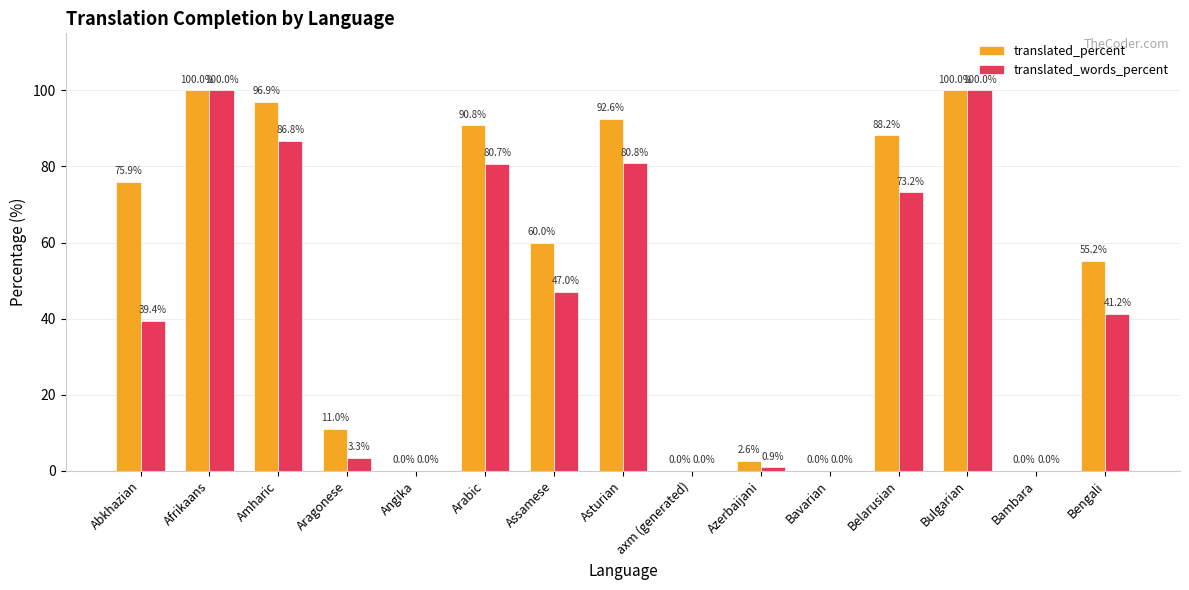

What is the highest value of the translated_percent series?

100.0